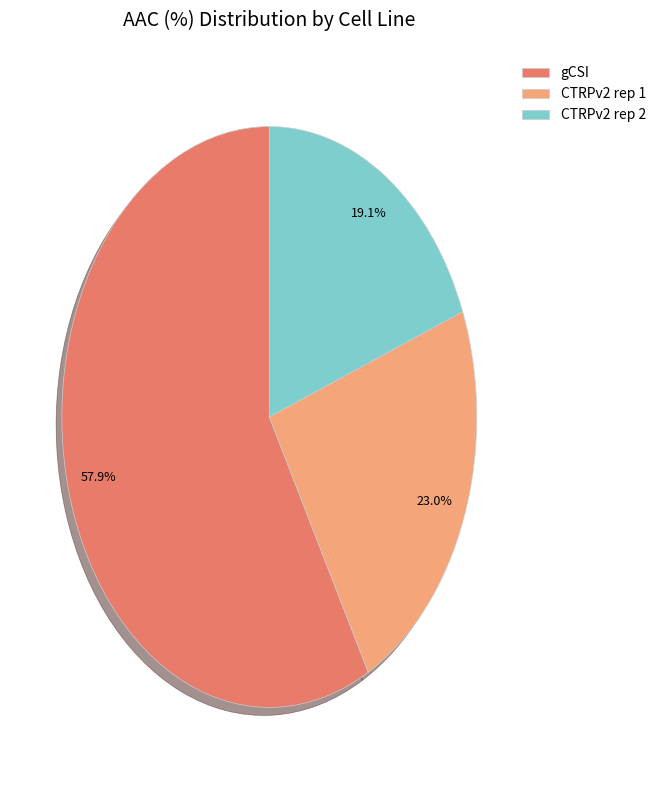

Rank the categories by value from highest to lowest.

gCSI, CTRPv2 rep 1, CTRPv2 rep 2